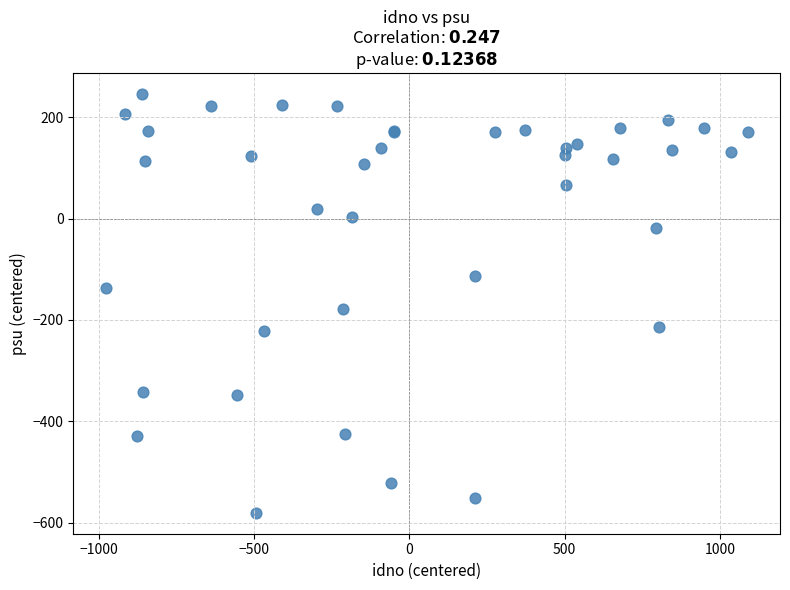

What Y value in the scatter plot is closest to -167?

-177.7